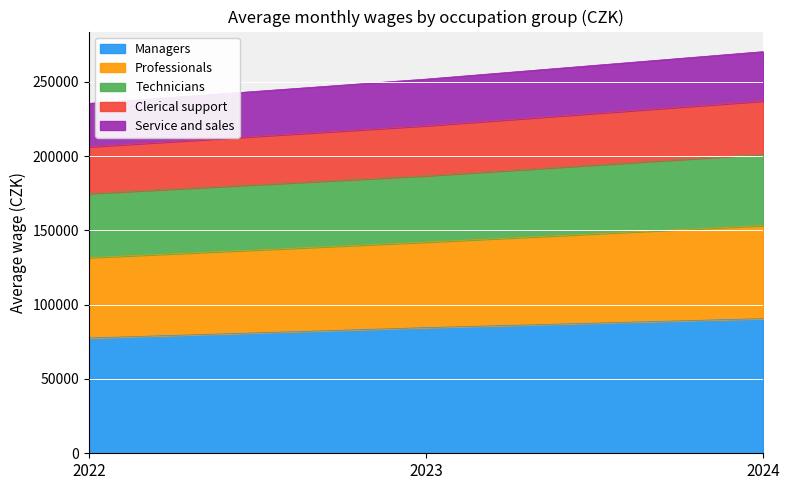

What is the highest value of the Managers series?

90628